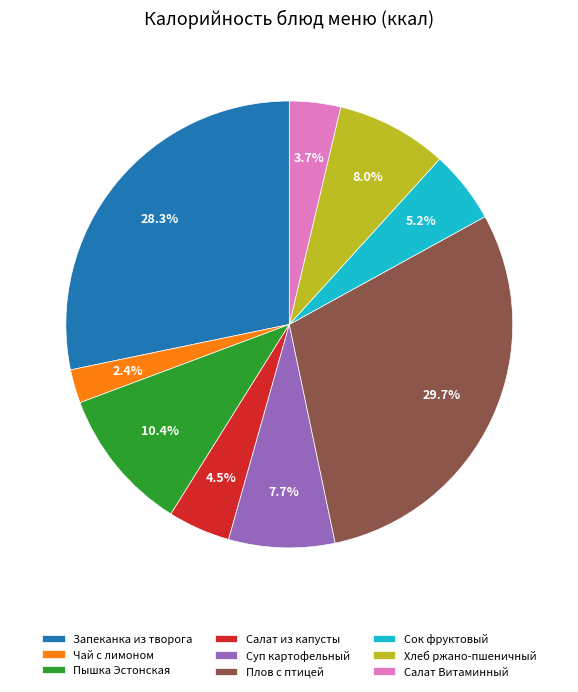

What portion of the pie excludes Хлеб ржано-пшеничный?

92.0%